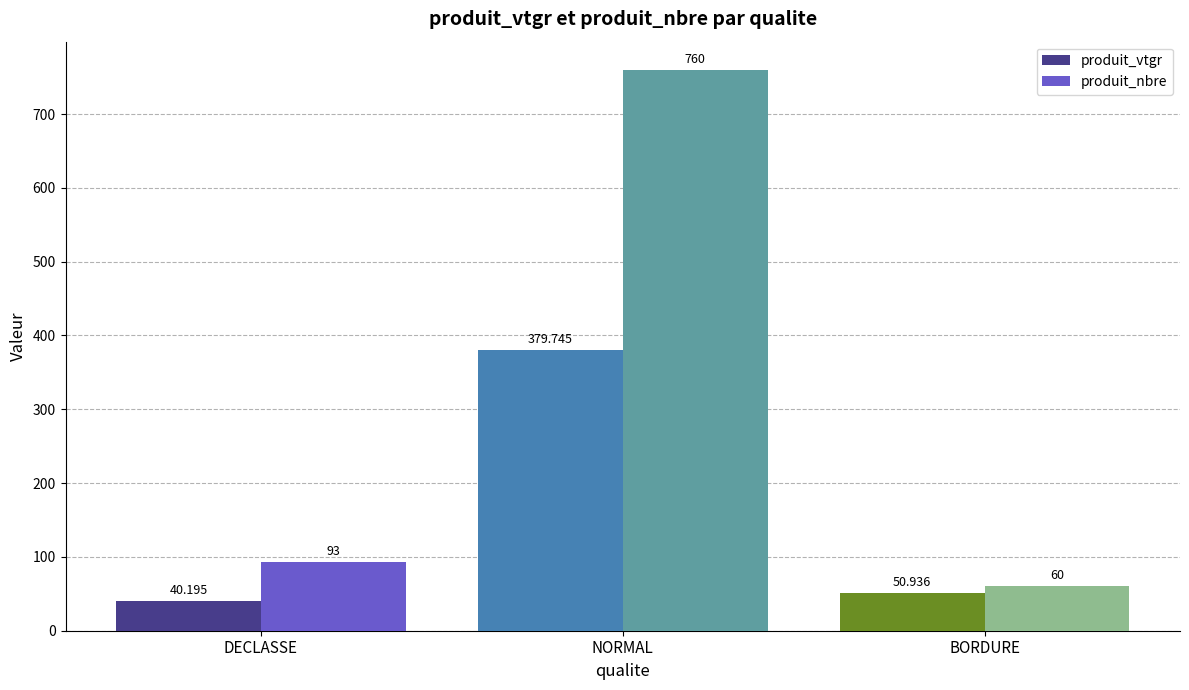

What is the minimum value for produit_nbre?

60.0